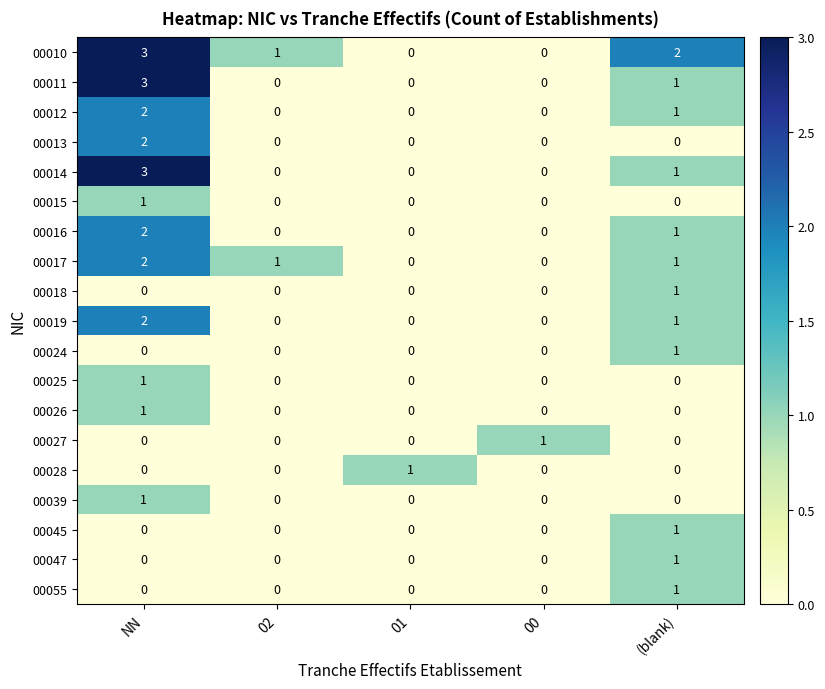

Is it true that 00013 equals 0 at 01?

True